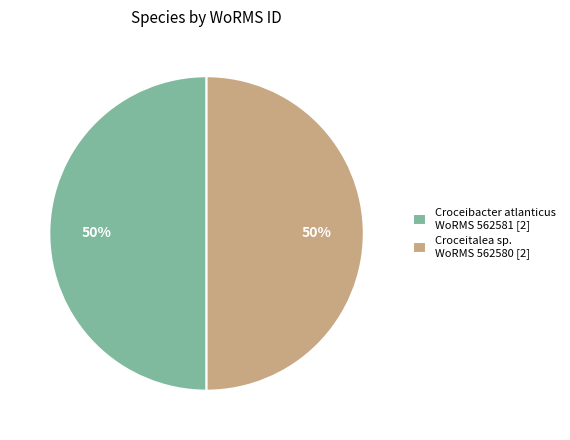

True or false: Croceibacter atlanticus WoRMS 562581 [2] accounts for 50% of the total.

True